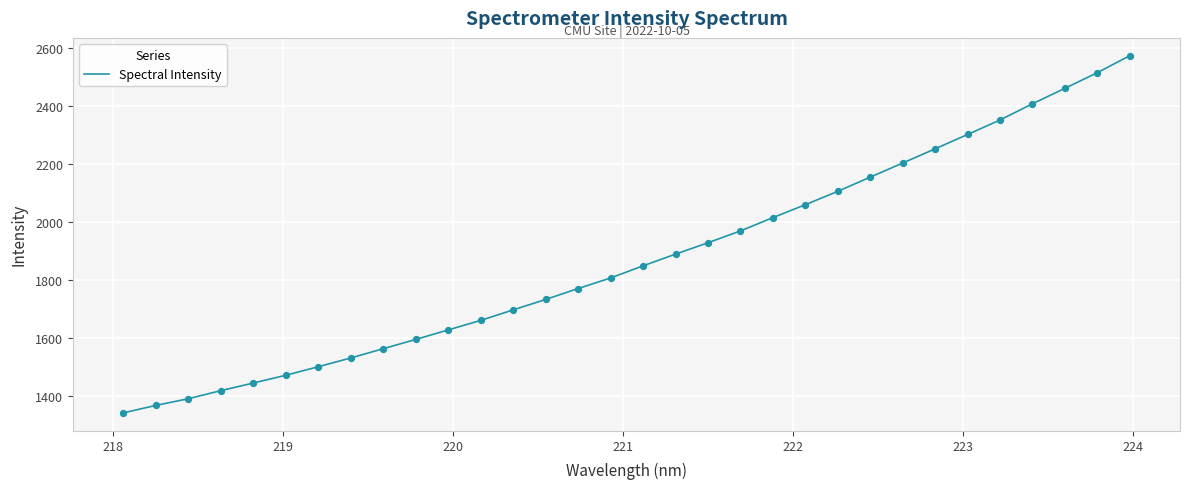

What is the difference between the maximum and minimum values?

1232.4